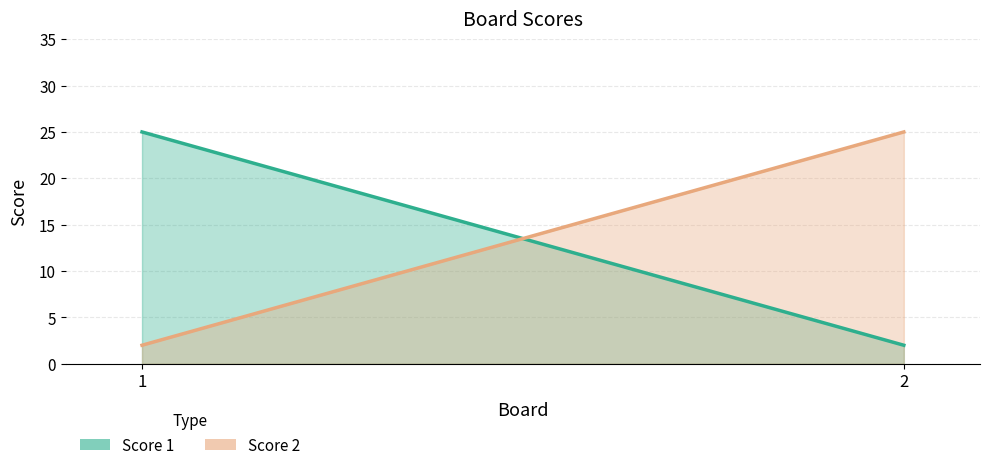

Reading right to left, transcribe all the data shown in this chart.

Score 1: 2	25
Score 2: 25	2